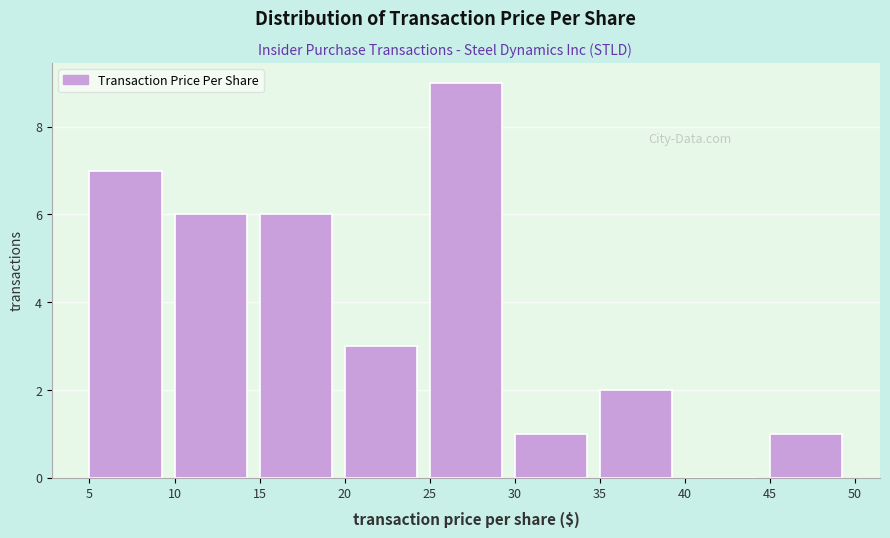

Reading left to right, list every bar in this chart as the range it spans on the x-axis followed by its height. The values are not printed on the chart, so give them approximately, as read against the axis.

5 to 10: 7
10 to 15: 6
15 to 20: 6
20 to 25: 3
25 to 30: 9
30 to 35: 1
35 to 40: 2
40 to 45: 0
45 to 50: 1